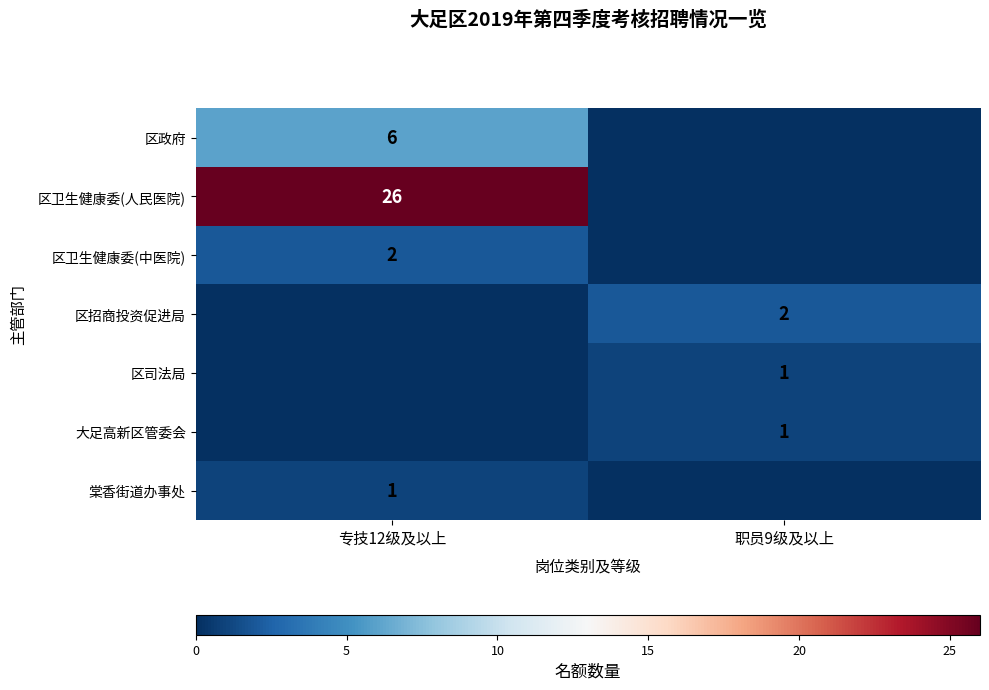

The 区卫生健康委(中医院) series shows 3 at 专技12级及以上. True or false?

False